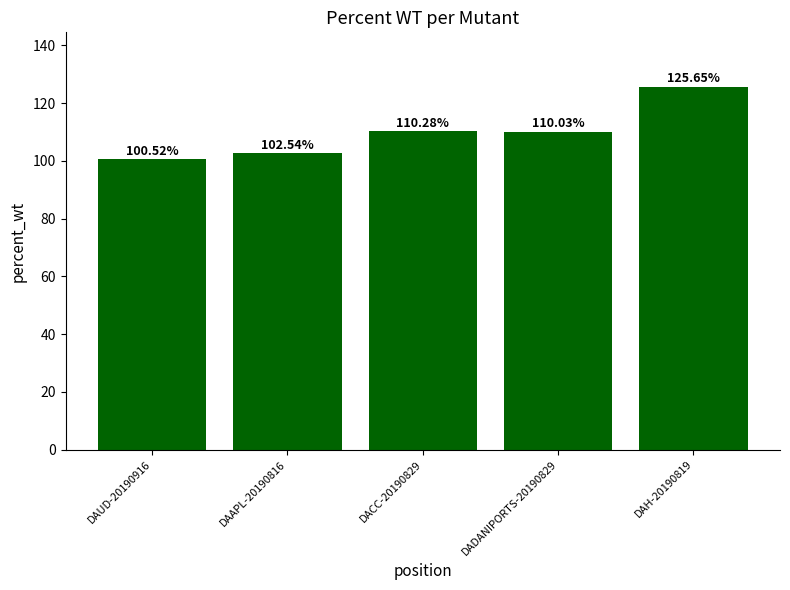

At which label is the value closest to 113?

DACC-20190829